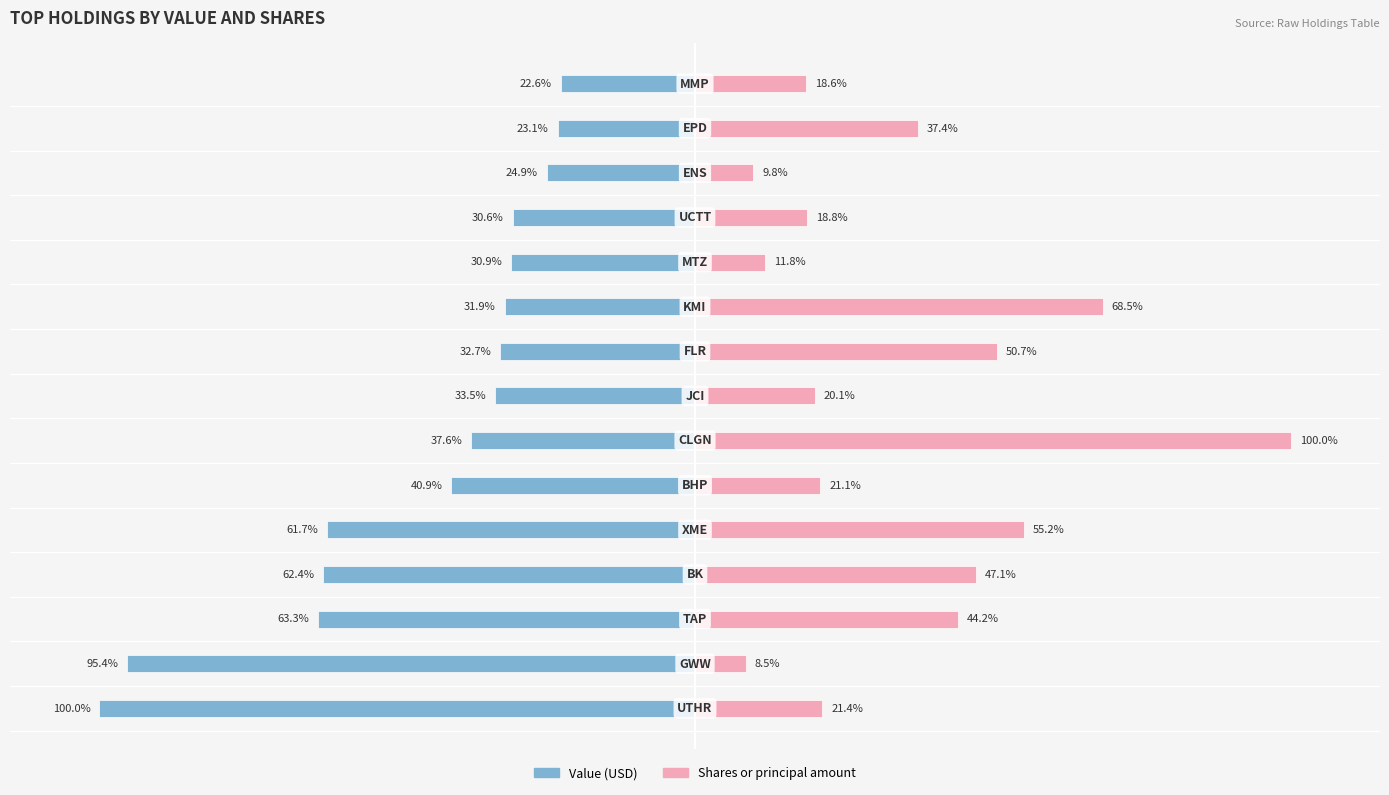

Which series has the widest spread of values?

Shares or principal amount